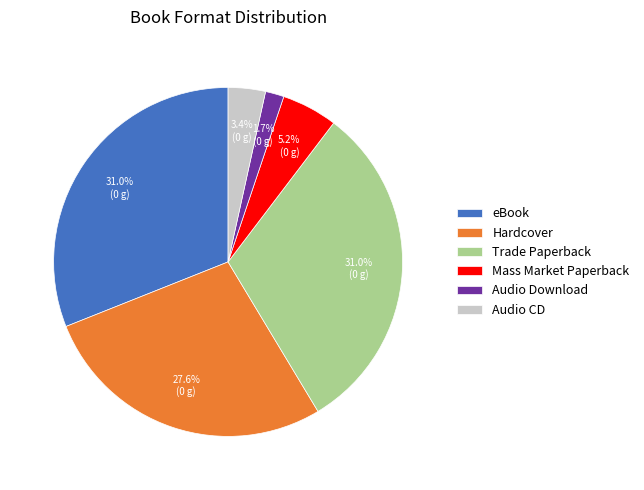

To the nearest percent, what is the difference between the Trade Paperback and Mass Market Paperback slice percentages?

26%